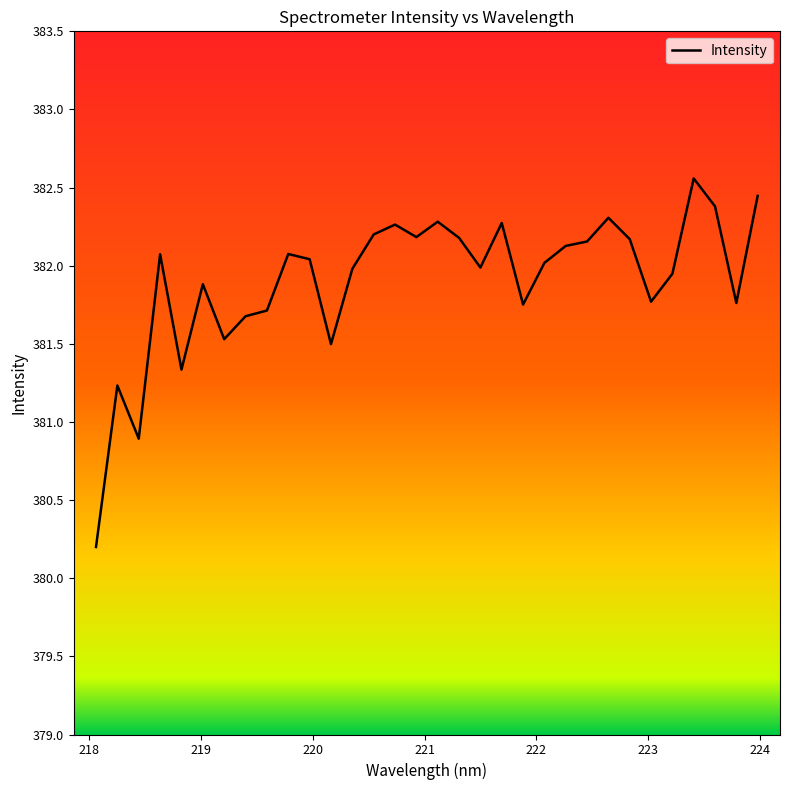

What is the minimum value shown in the chart?

380.2